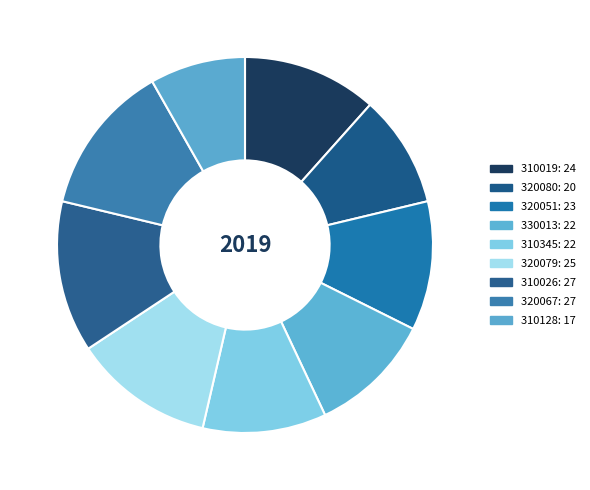

Which category has the smallest portion of the pie?

310128